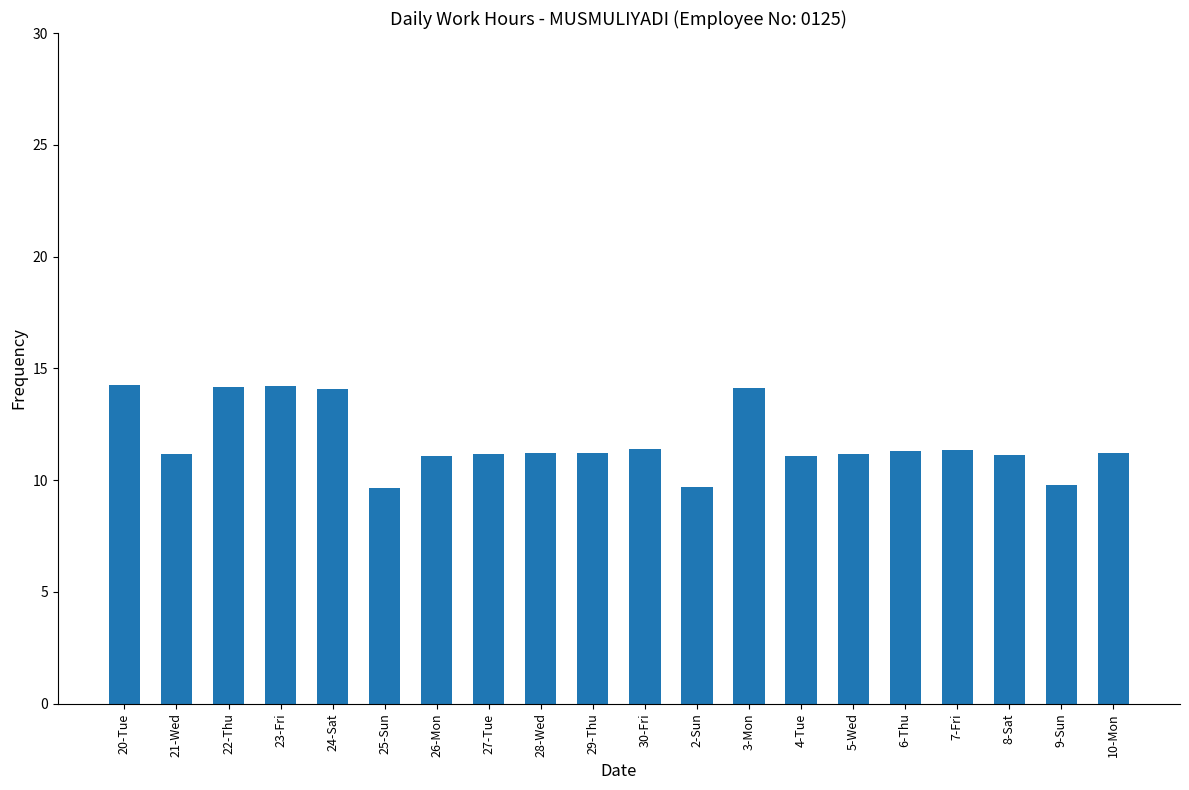

What is the smallest value displayed?

9.7